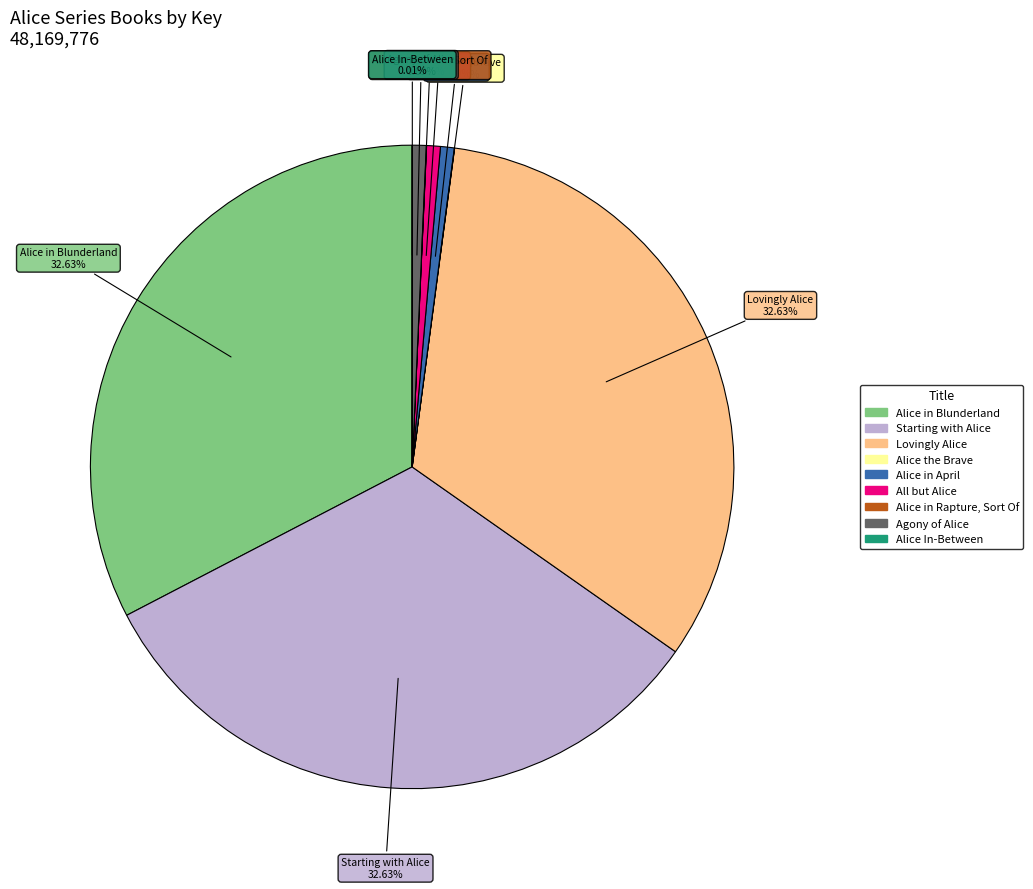

To the nearest percent, what percentage of the pie is Lovingly Alice?

33%